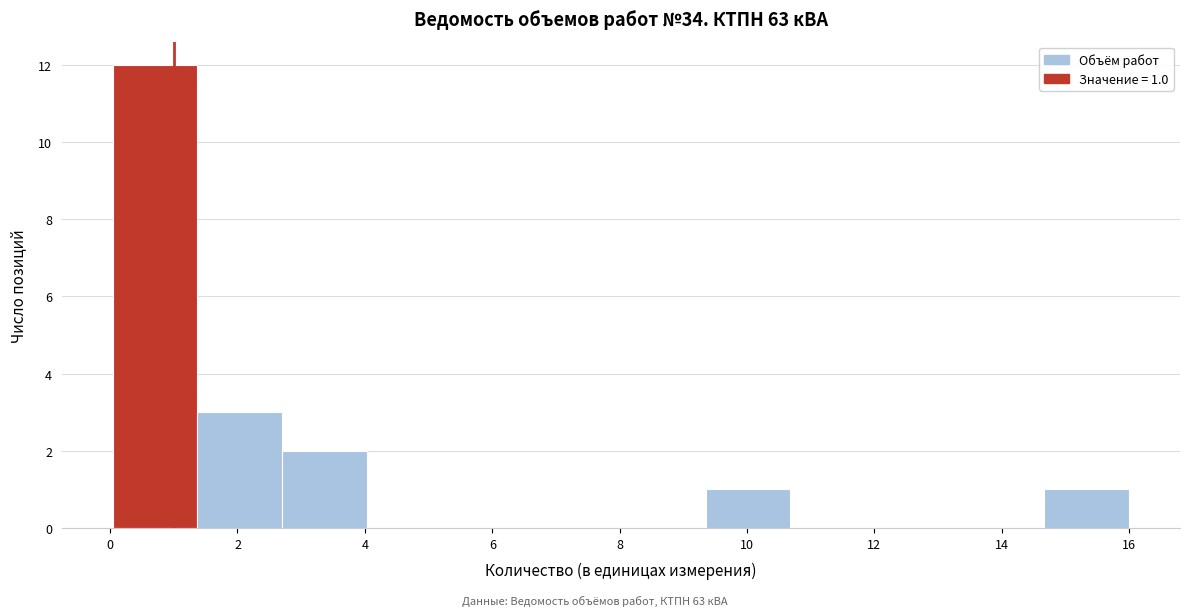

Which range on the x-axis has the tallest bar?

0.0 to 1.4